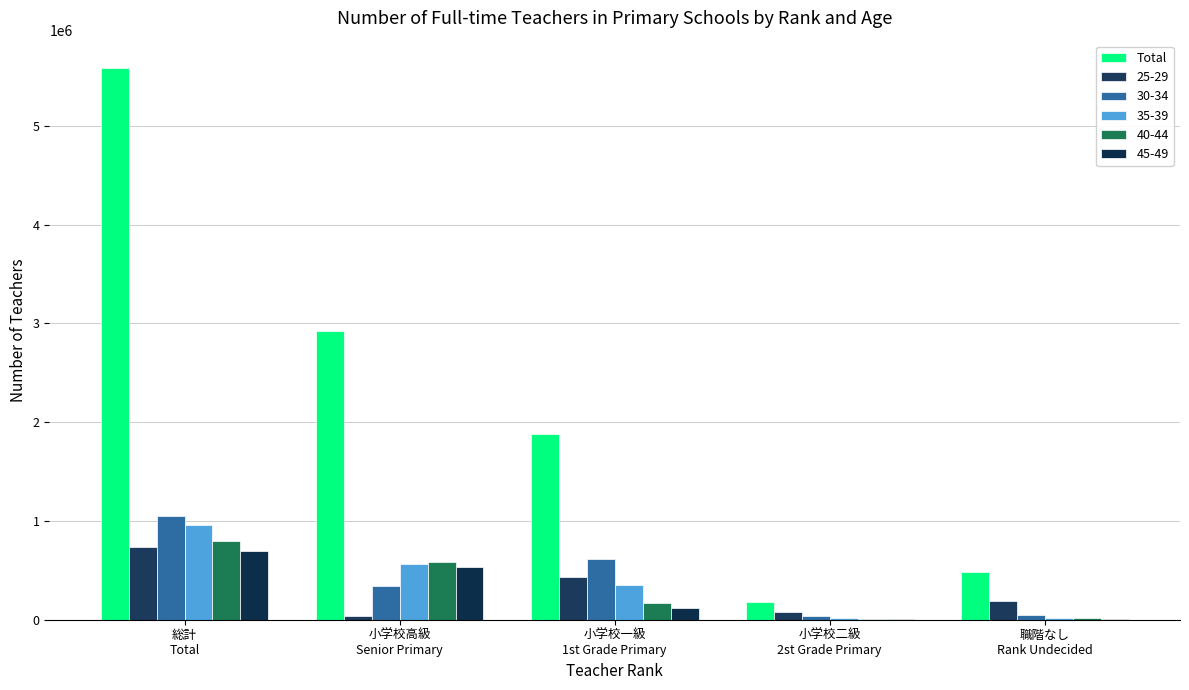

Are the bars horizontal?

No